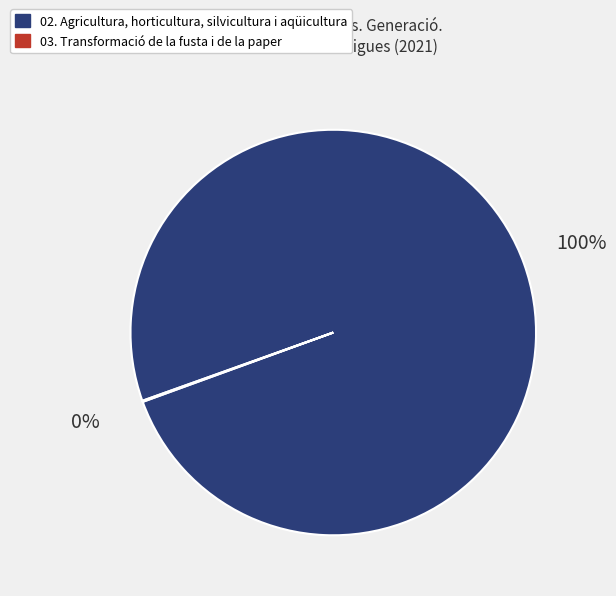

To the nearest percent, what is the average slice percentage?

50%